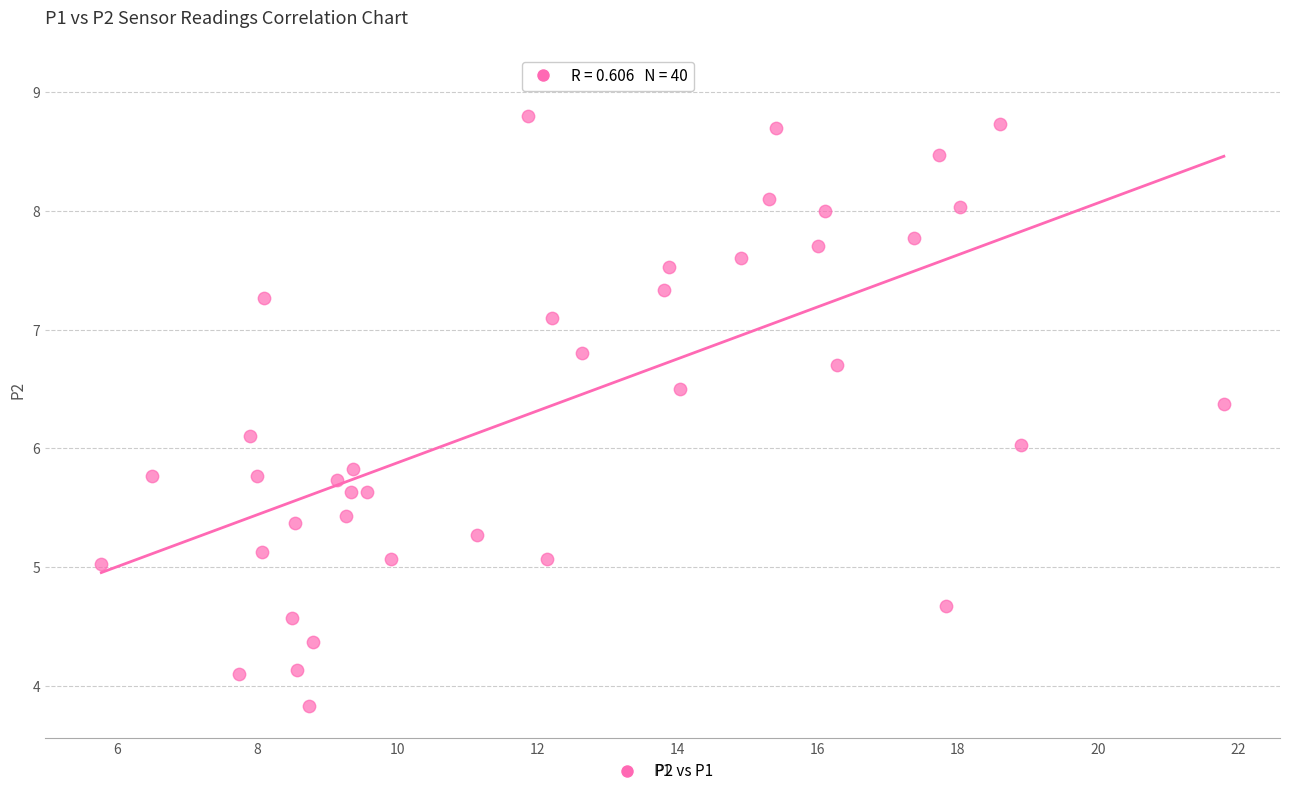

What is the range of X values (max minus min)?

16.0